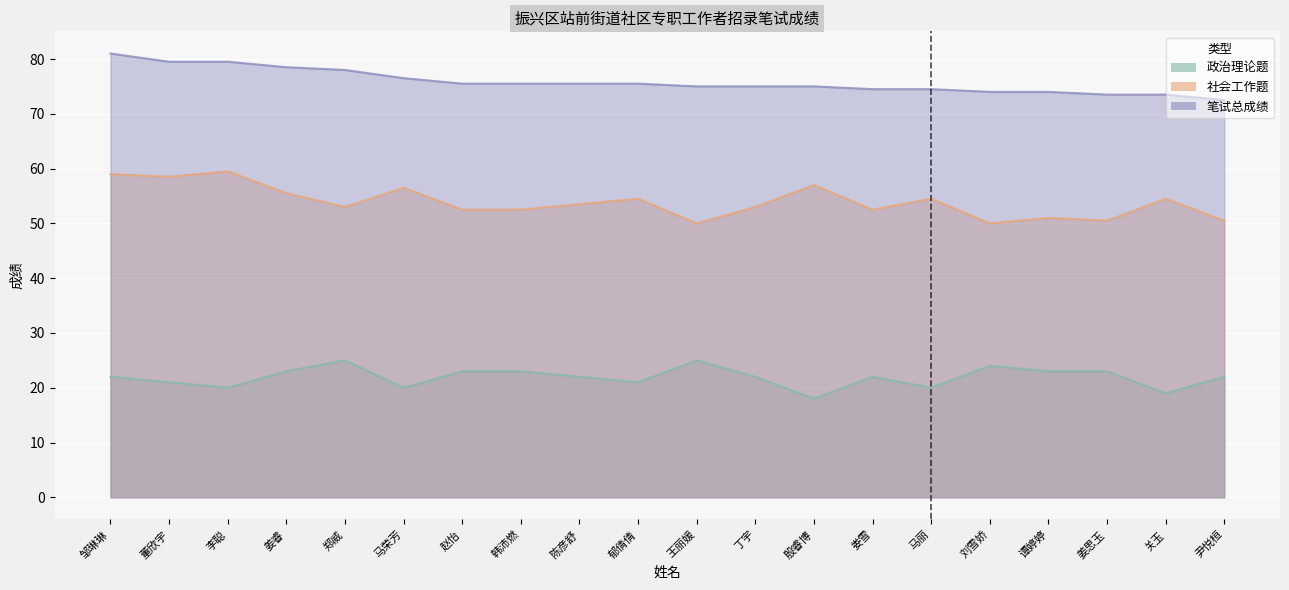

Which label corresponds to the smallest value in the chart?

殷睿博